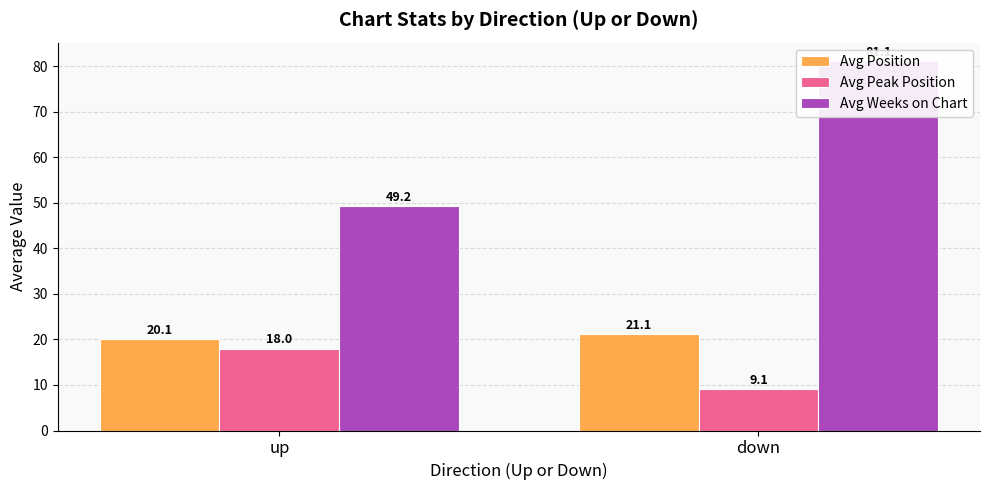

At down, list the series in order from largest to smallest.

Avg Weeks on Chart, Avg Position, Avg Peak Position